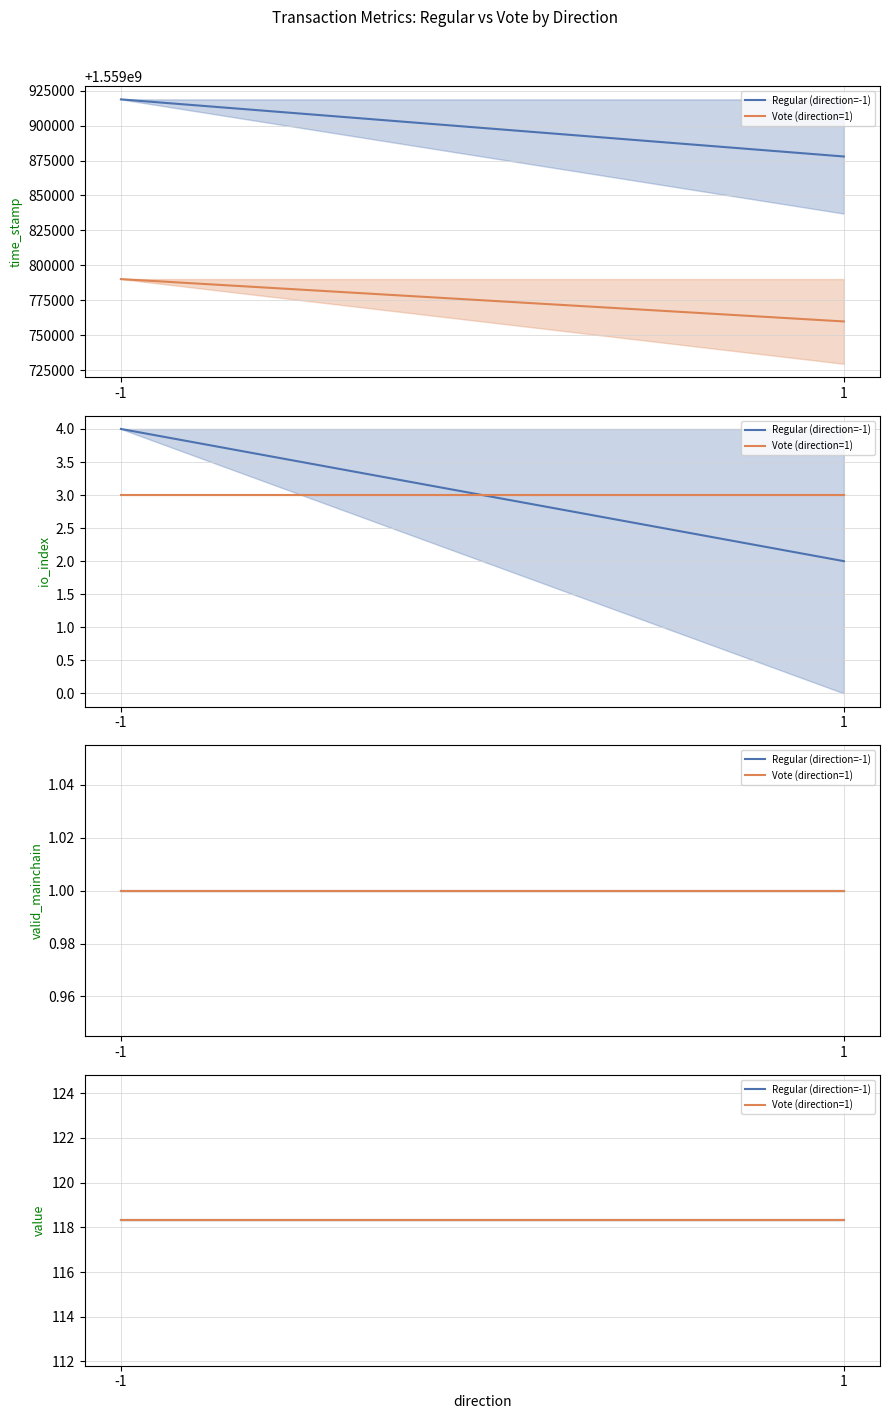

The valid_mainchain series shows 1.0 at -1. True or false?

True